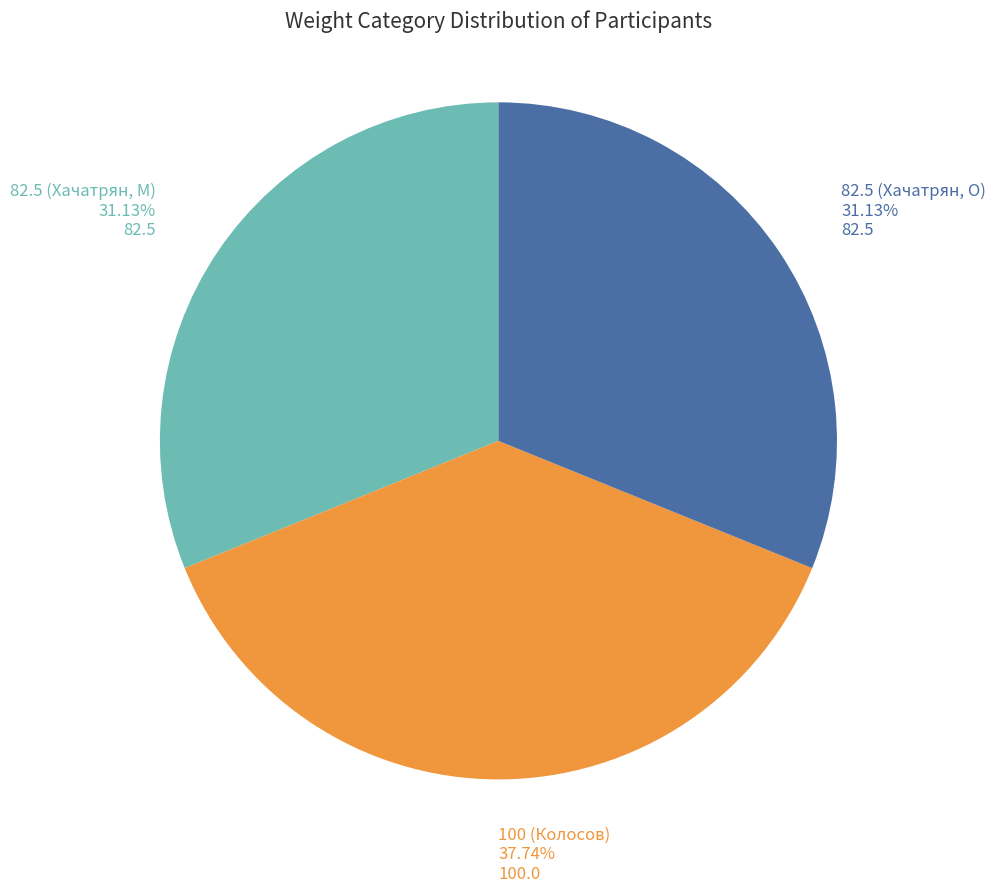

To the nearest percent, what is the difference between the largest and smallest slice percentages?

7%